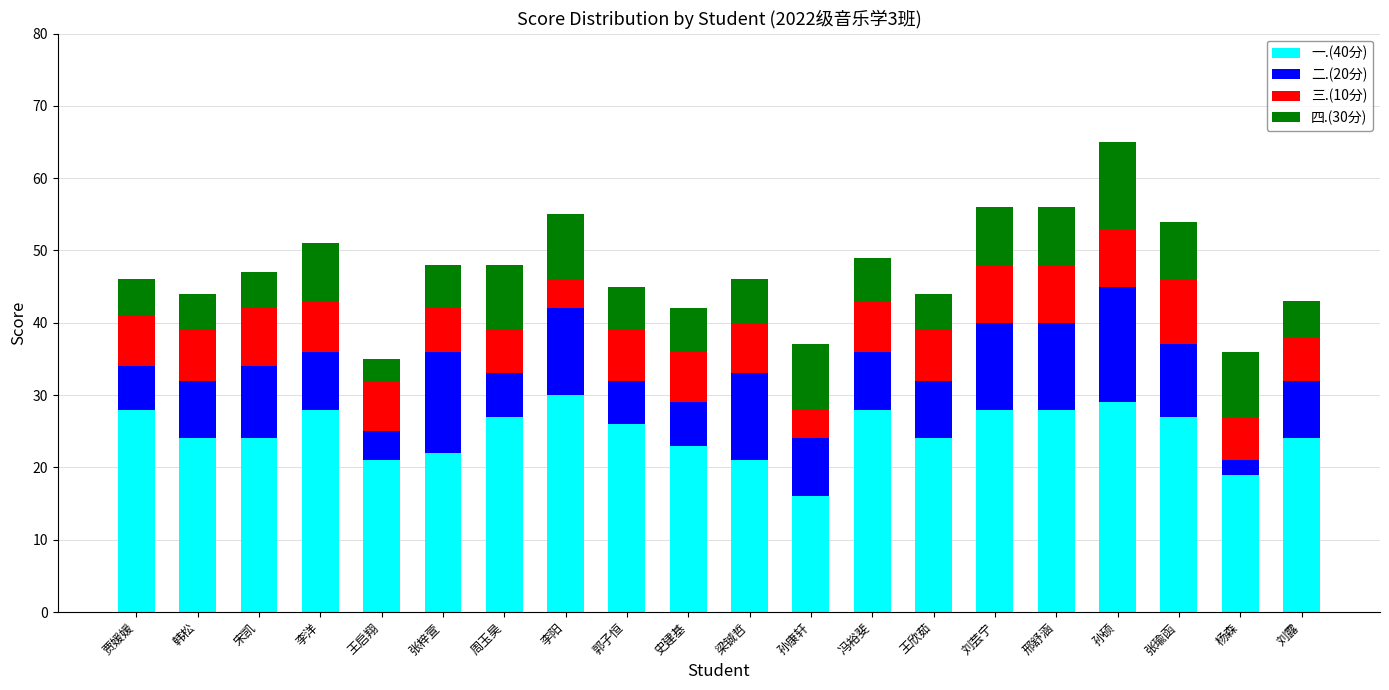

The value of 一.(40分) at 孙康轩 is 16. True or false?

True